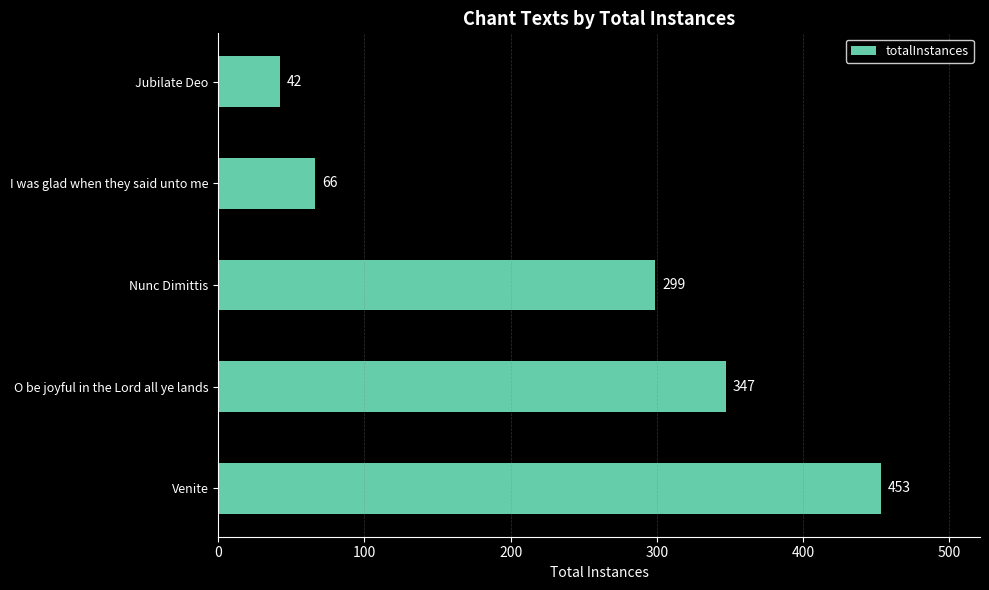

List the labels in order of value, largest first.

Venite, O be joyful in the Lord all ye lands, Nunc Dimittis, I was glad when they said unto me, Jubilate Deo